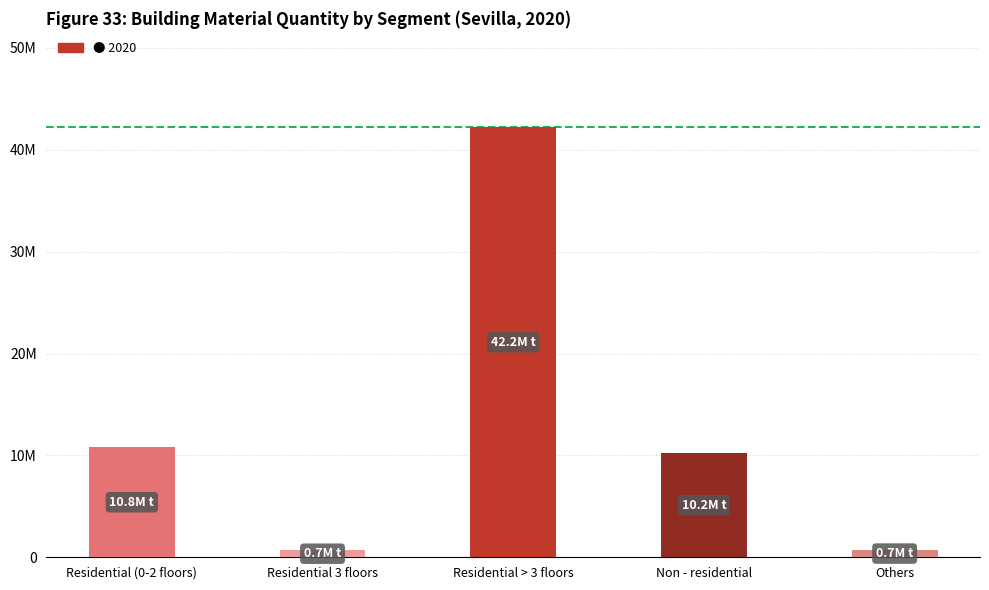

Rank the categories by value from highest to lowest.

Residential > 3 floors, Residential (0-2 floors), Non - residential, Others, Residential 3 floors